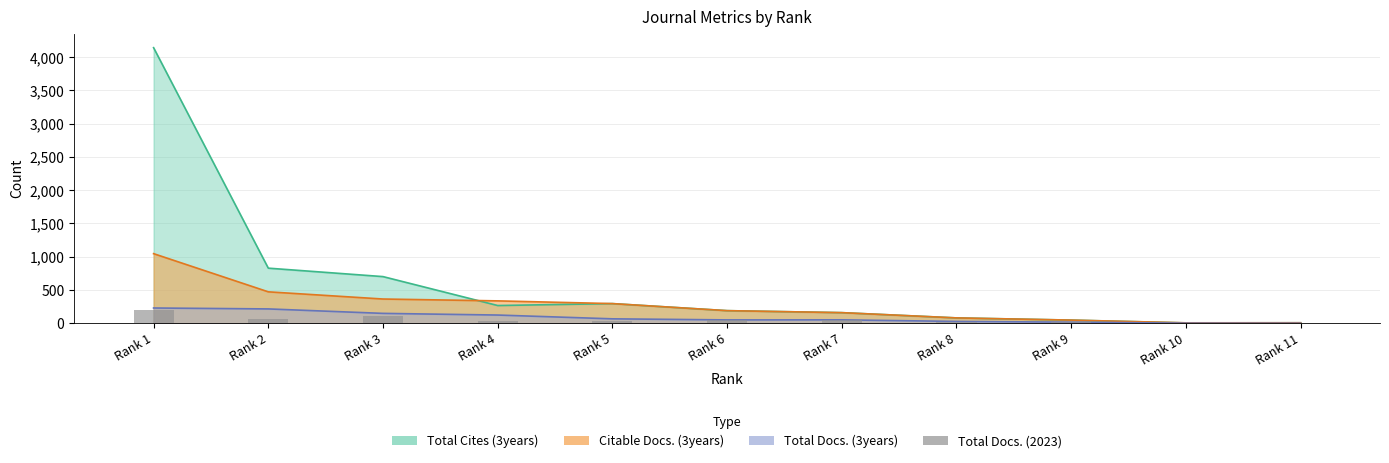

What is the value of the 7th bar from the left?

55